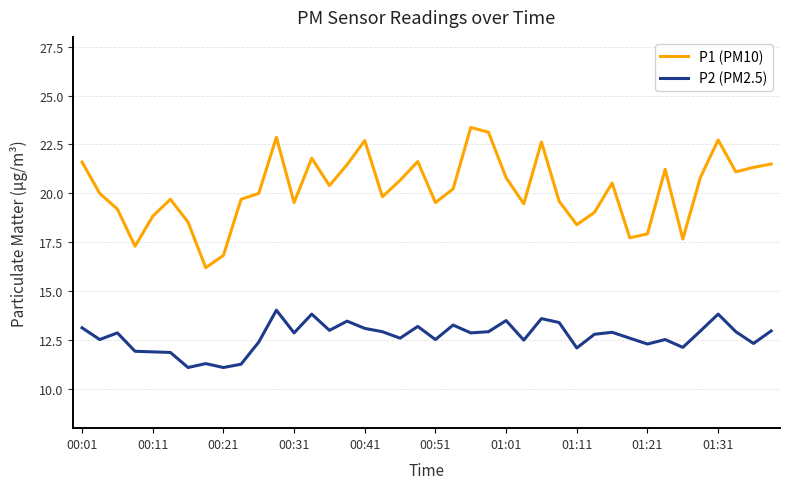

List the series in order of their overall mean, highest first.

P1 (PM10), P2 (PM2.5)